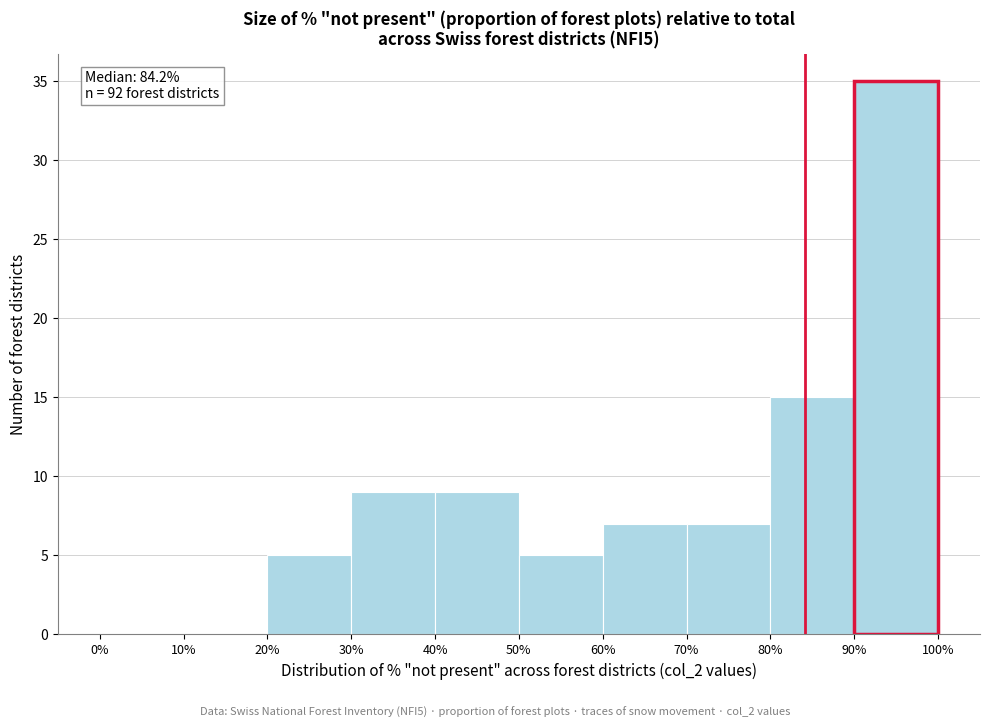

Over which range of the x-axis is the bar tallest?

90% to 100%